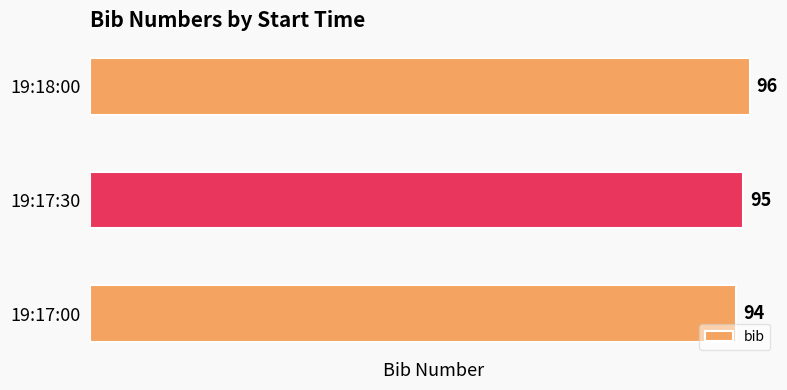

Count the values in the range 94 to 96.

3